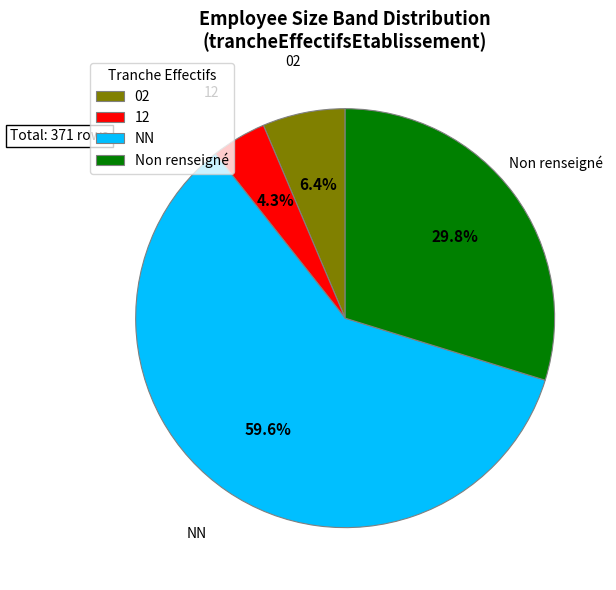

Combined, do 02 and NN account for over 50%?

Yes